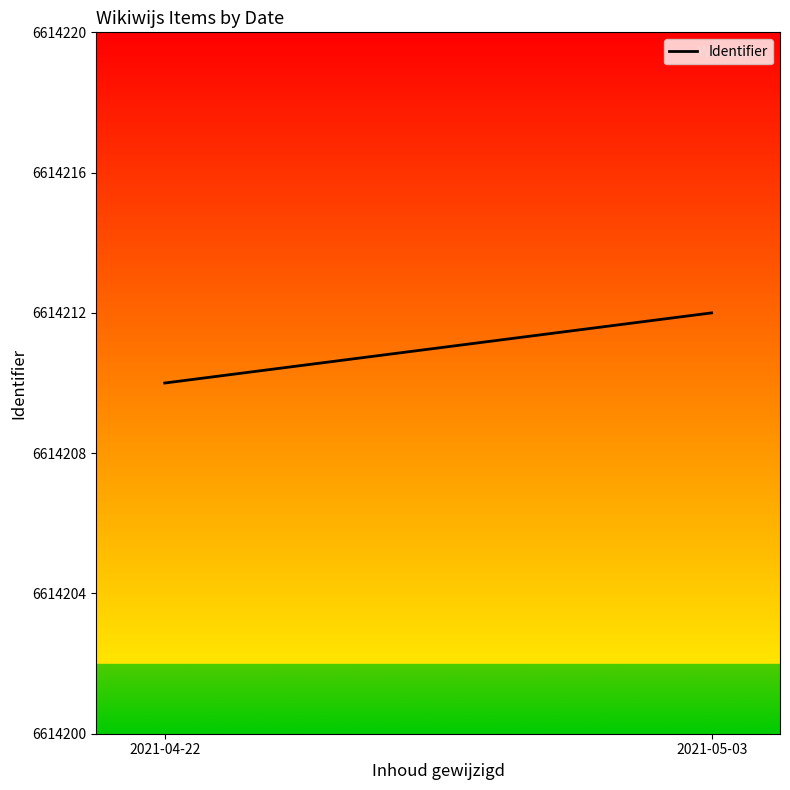

What is the label of the 1st point from the left?

2021-04-22